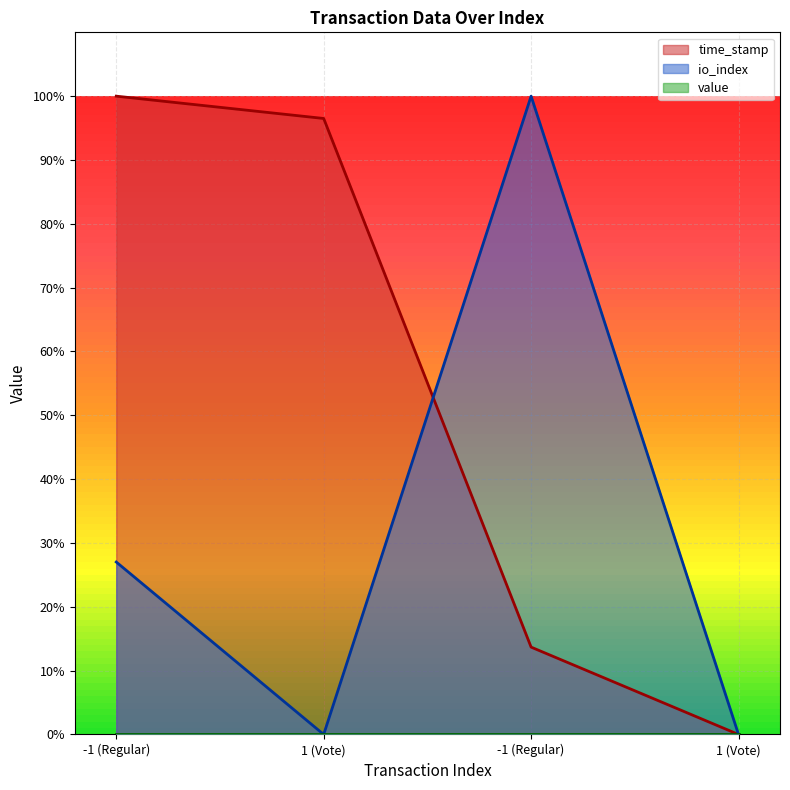

Reading left to right, transcribe all the data shown in this chart.

time_stamp: -1 (Regular)=1.0	1 (Vote)=1.0	-1 (Regular)=0.1	1 (Vote)=0.0
io_index: -1 (Regular)=0.3	1 (Vote)=0.0	-1 (Regular)=1.0	1 (Vote)=0.0